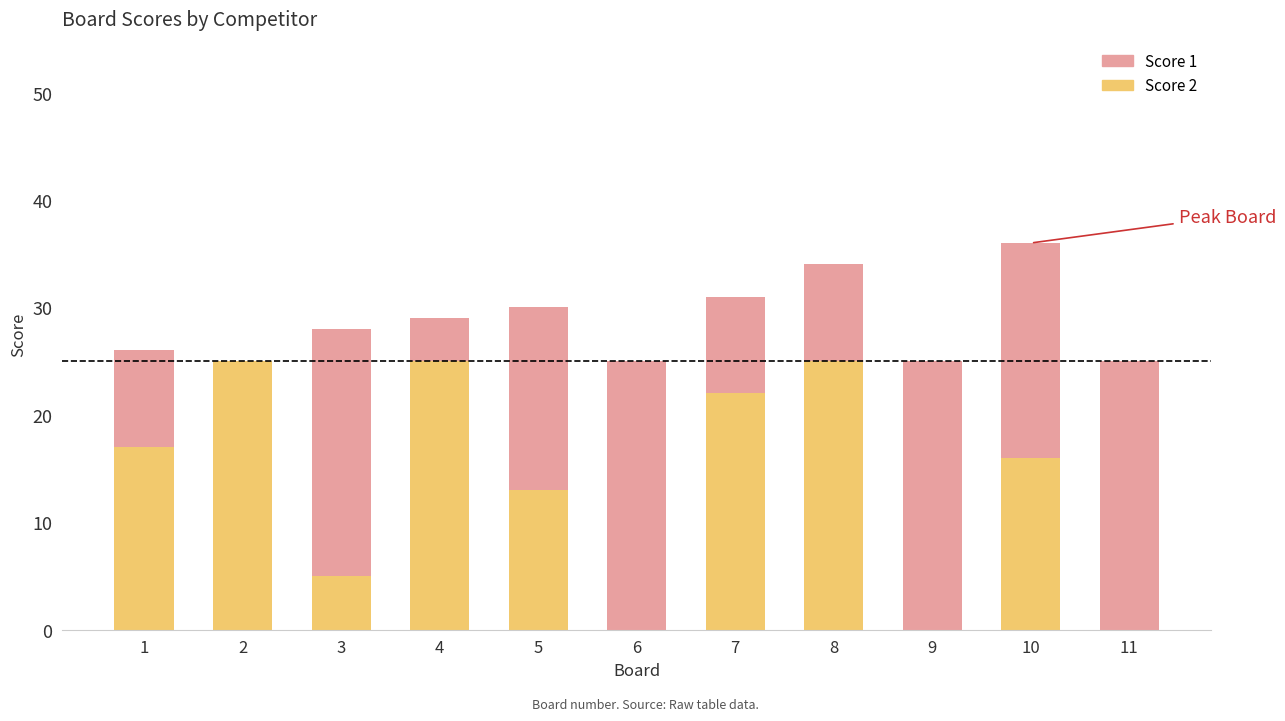

The value of Score 2 at 1 is 17. True or false?

True